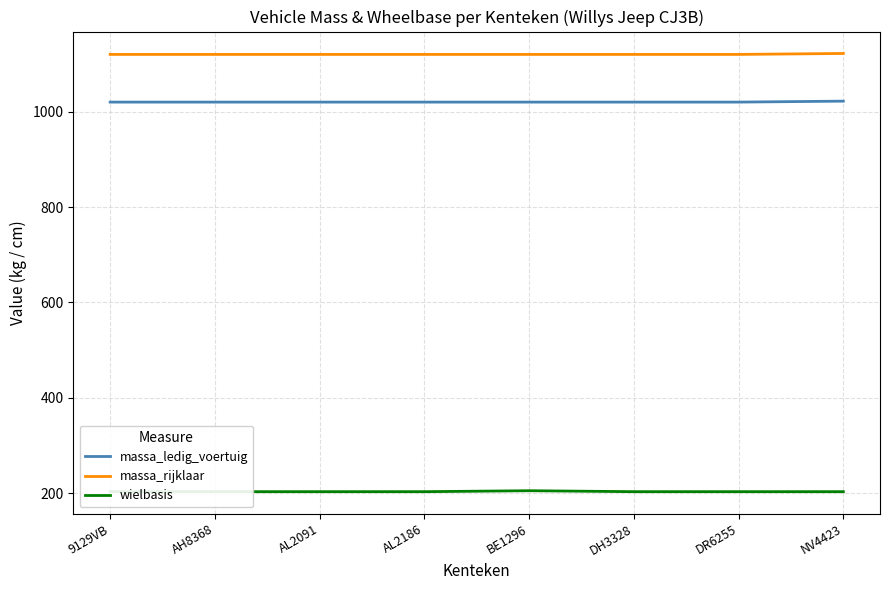

What is the difference between the maximum and minimum values in the massa_rijklaar series?

2